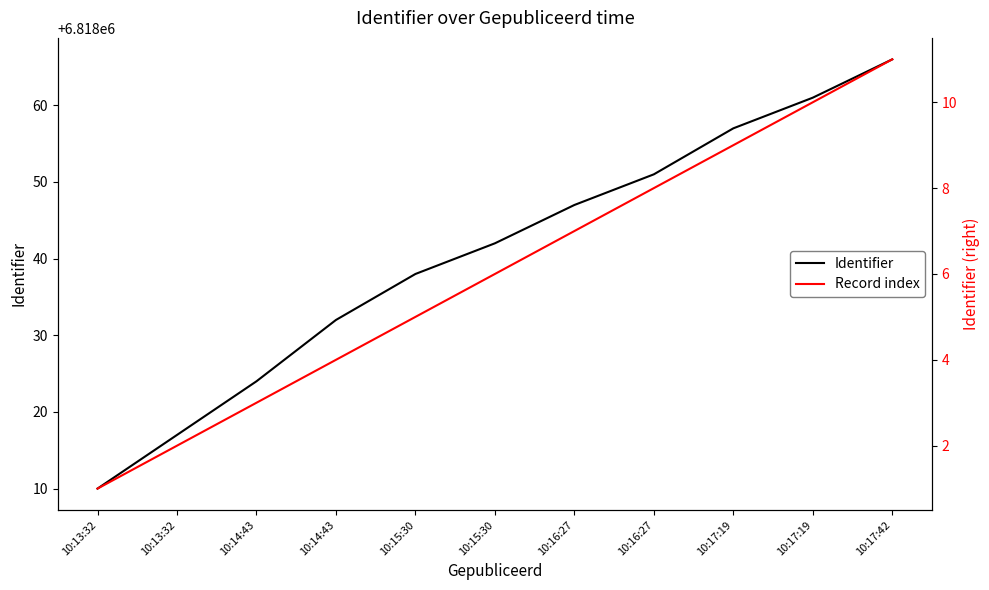

At which category is the sum across all series the highest?

10:17:42